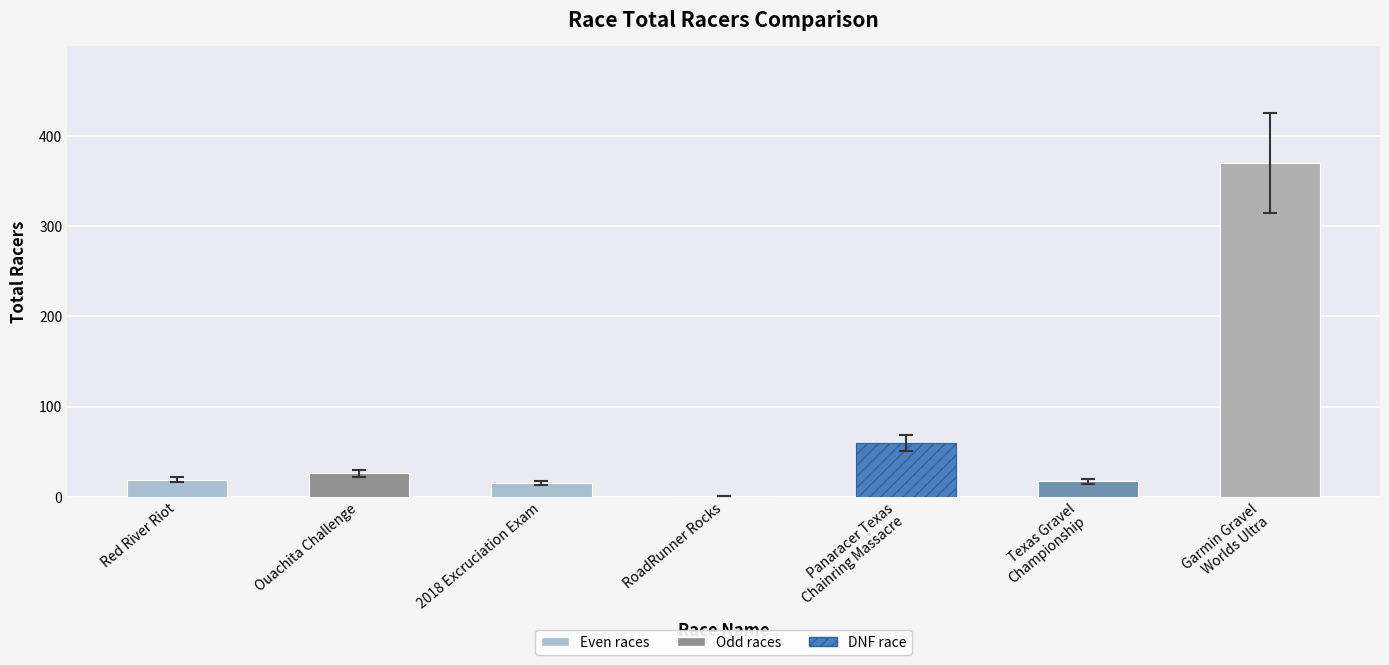

What is the sum of all values?

508